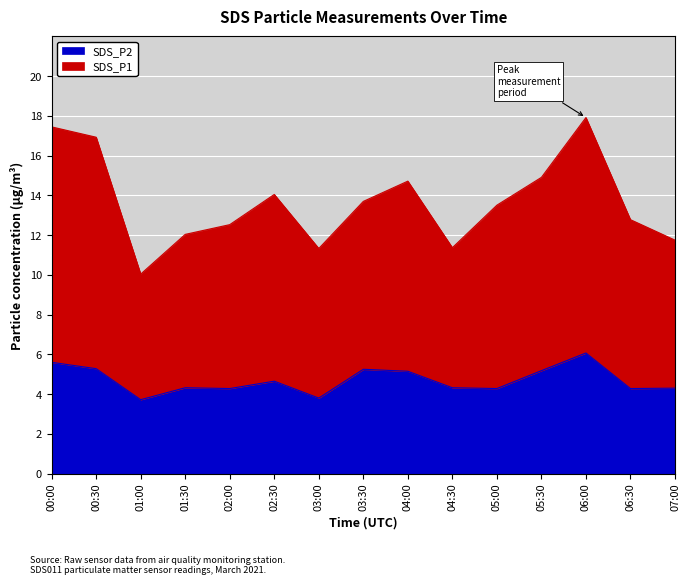

Does the chart display data point markers on the line(s)?

No